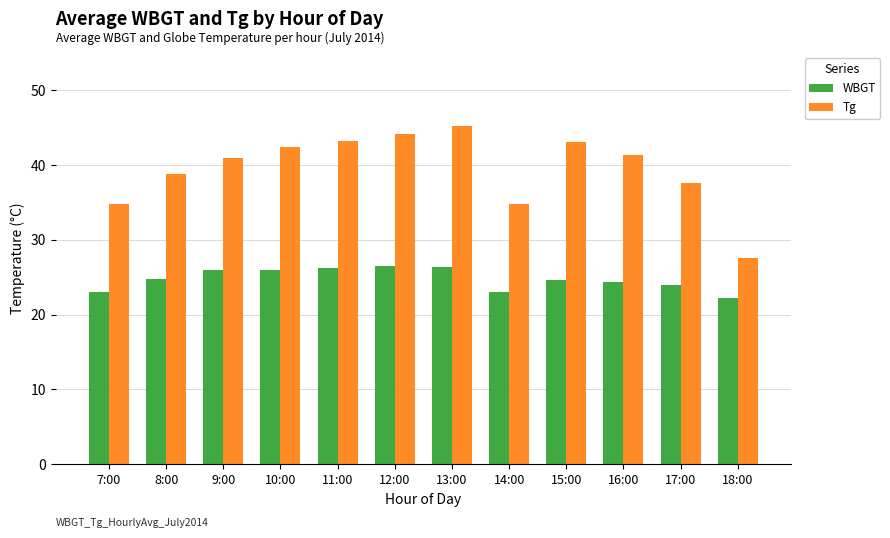

At which category does the chart reach its peak across all series?

13:00